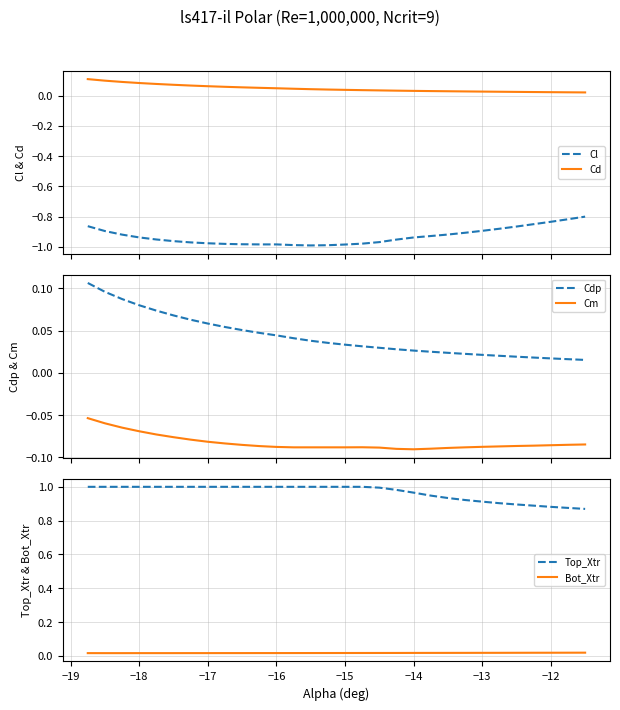

True or false: Cdp and Cm cross at least once.

False